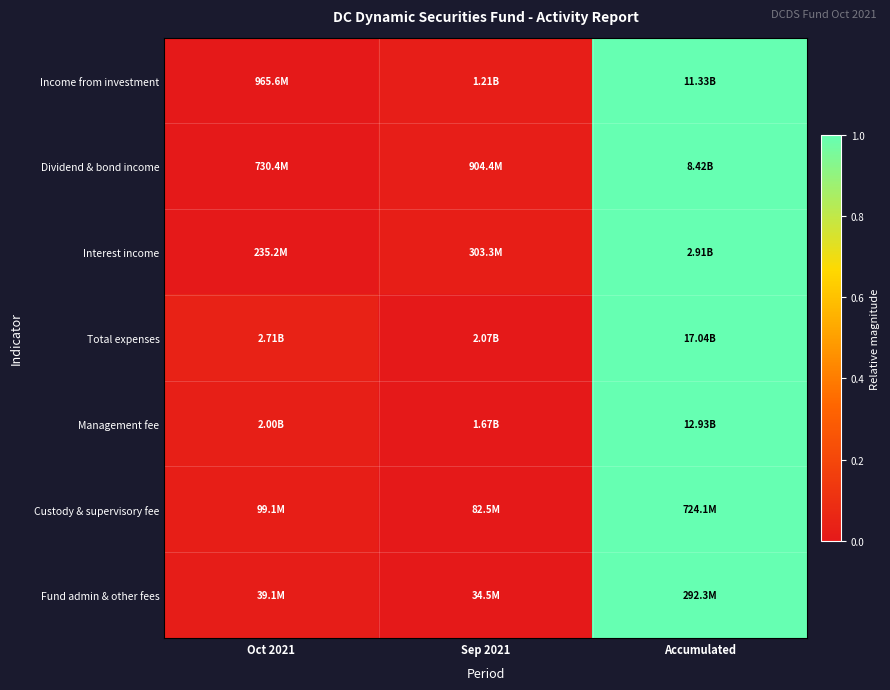

Reading left to right, extract all data points from this chart.

Income from investment: Oct 2021=0.0	Sep 2021=0.0	Accumulated=1.0
Dividend & bond income: Oct 2021=0.0	Sep 2021=0.0	Accumulated=1.0
Interest income: Oct 2021=0.0	Sep 2021=0.0	Accumulated=1.0
Total expenses: Oct 2021=0.0	Sep 2021=0.0	Accumulated=1.0
Management fee: Oct 2021=0.0	Sep 2021=0.0	Accumulated=1.0
Custody & supervisory fee: Oct 2021=0.0	Sep 2021=0.0	Accumulated=1.0
Fund admin & other fees: Oct 2021=0.0	Sep 2021=0.0	Accumulated=1.0